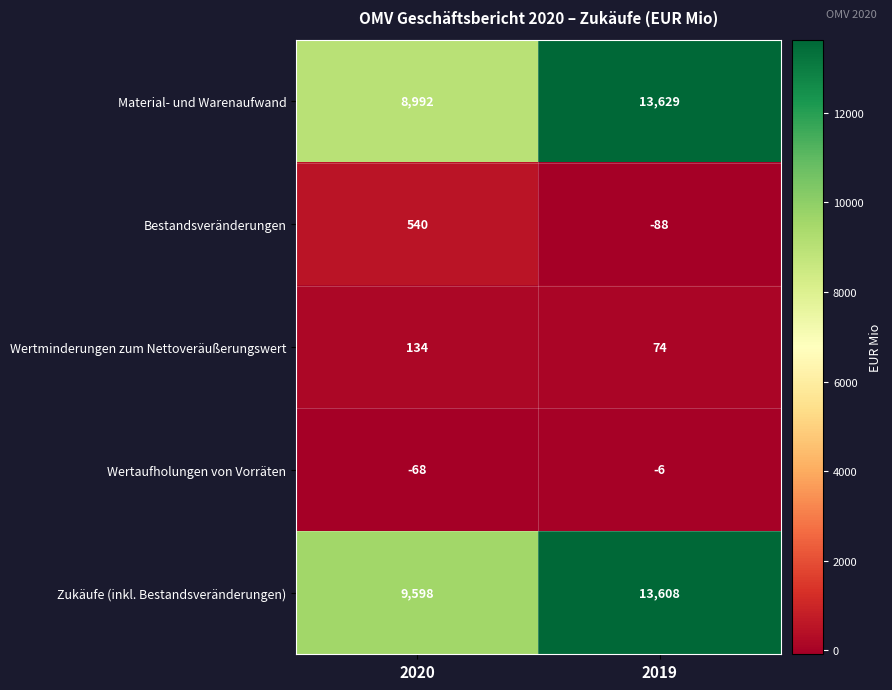

Read the Bestandsveränderungen value at 2020, to the nearest 10.

540